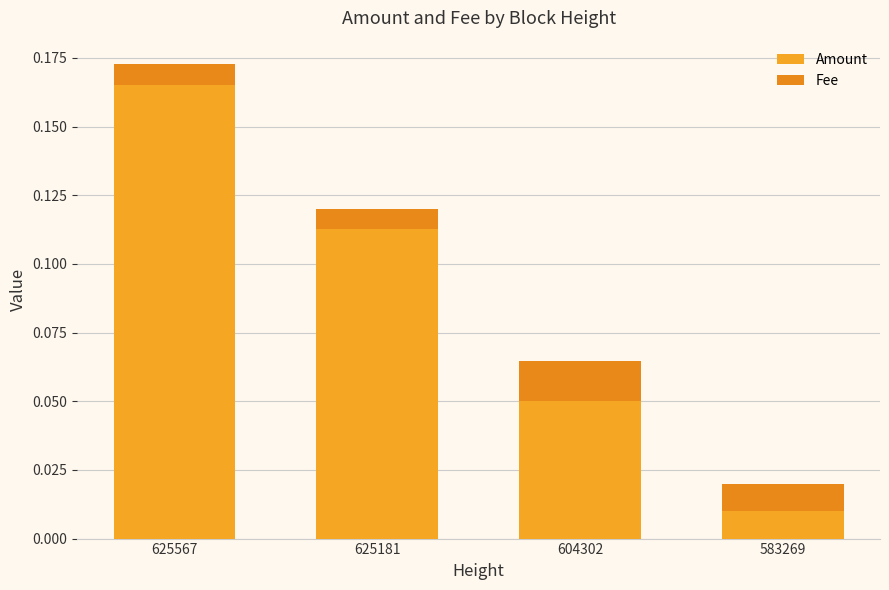

At how many categories does at least one series exceed 0?

4